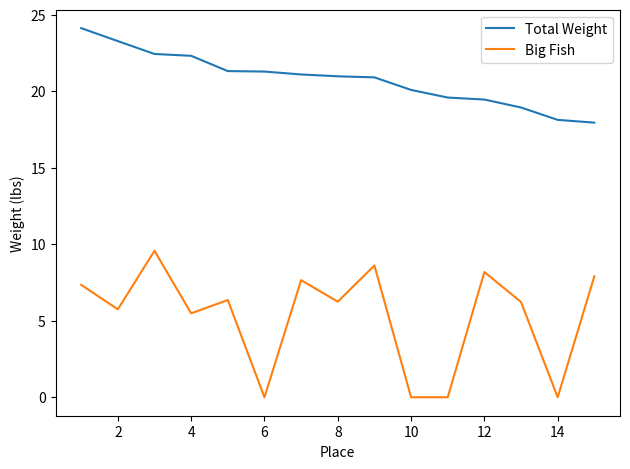

Which series has the widest spread of values?

Big Fish